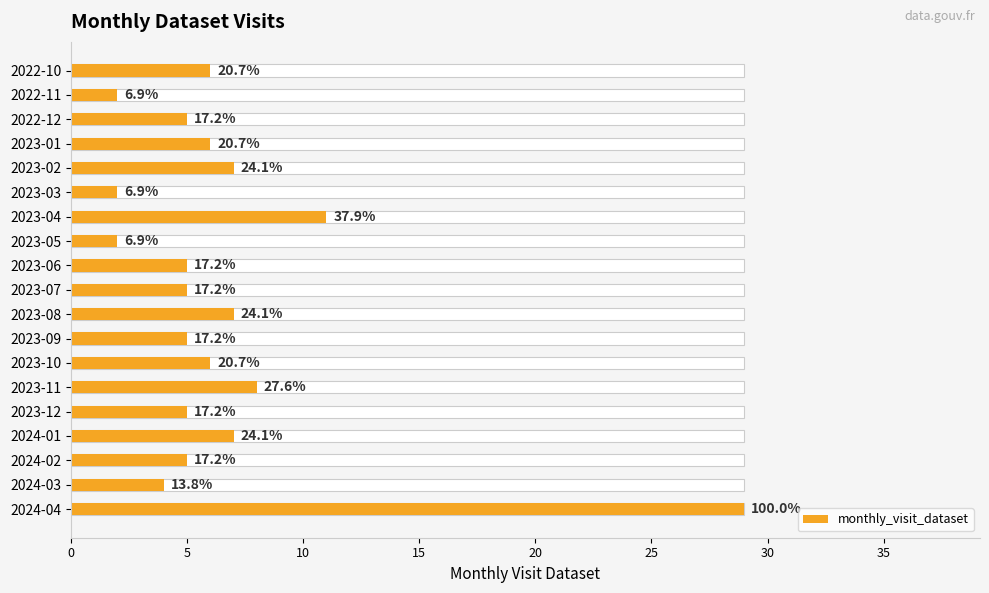

True or false: the data shows 13 at 2023-11.

False